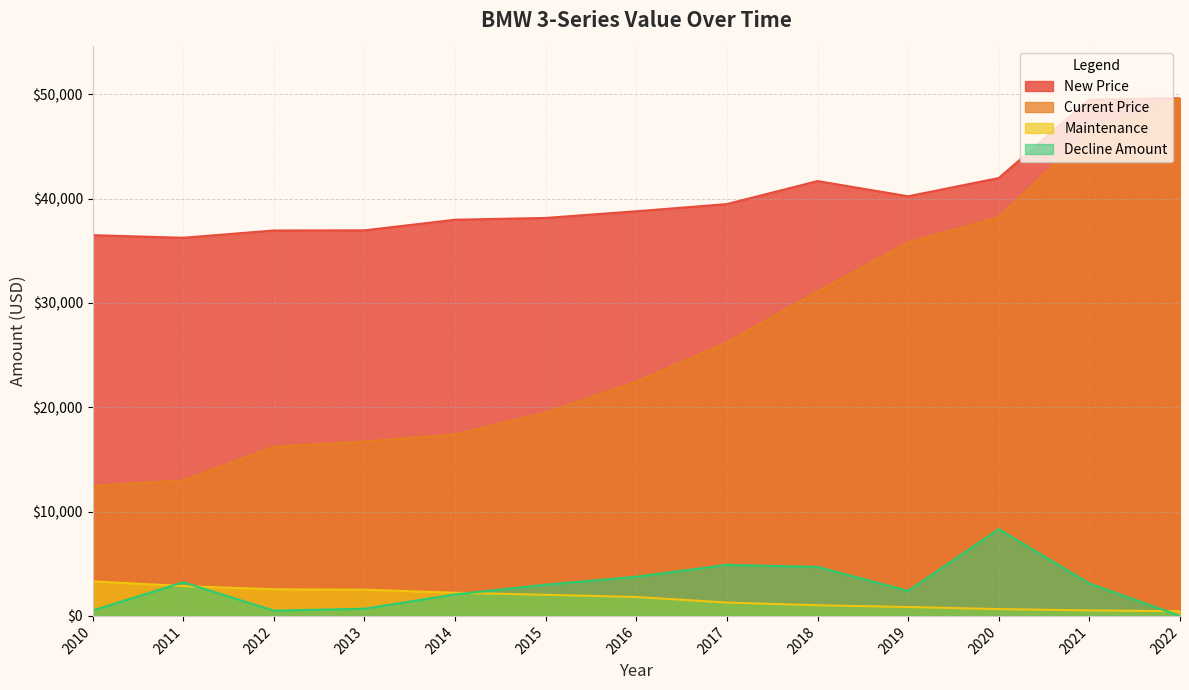

Which series has the widest spread of values?

Current Price